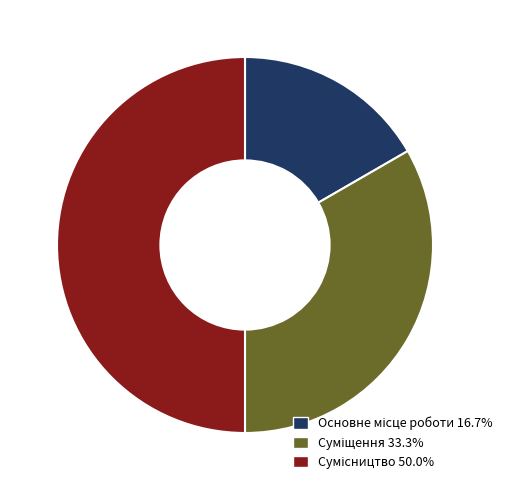

How many segments does this pie chart have?

3